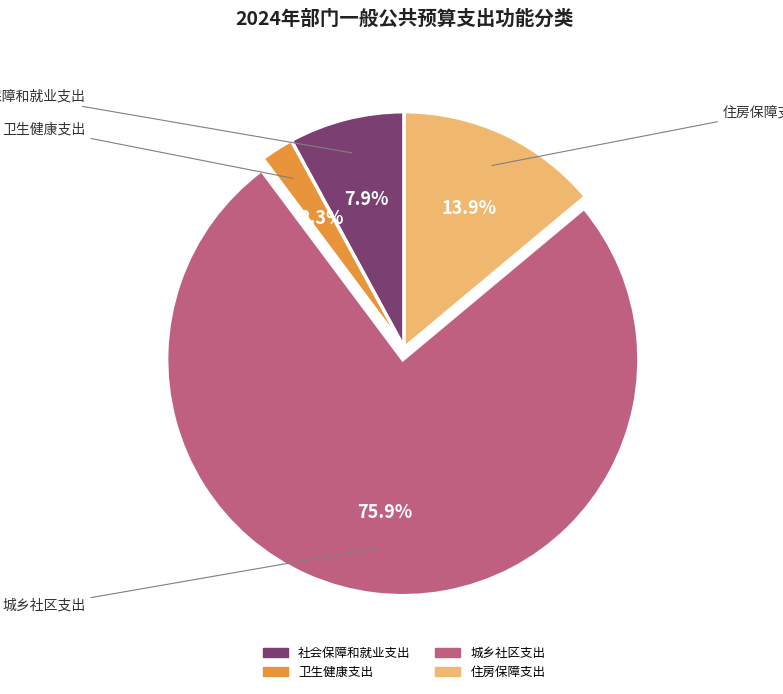

Which category accounts for the majority?

城乡社区支出